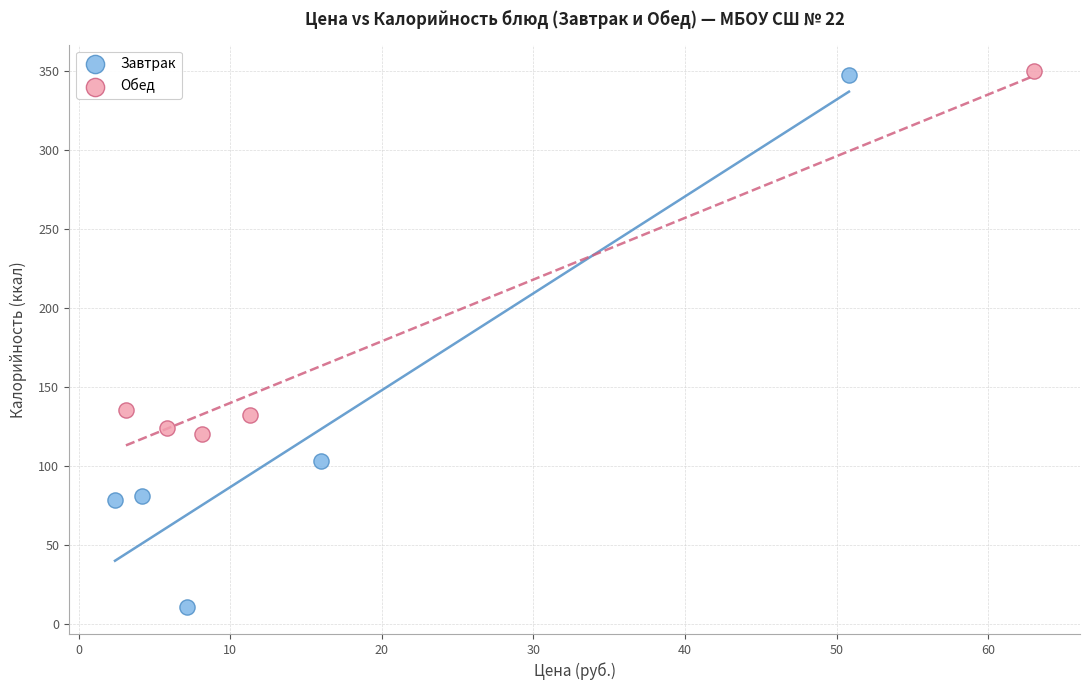

Which series contains the lowest Y value?

Завтрак